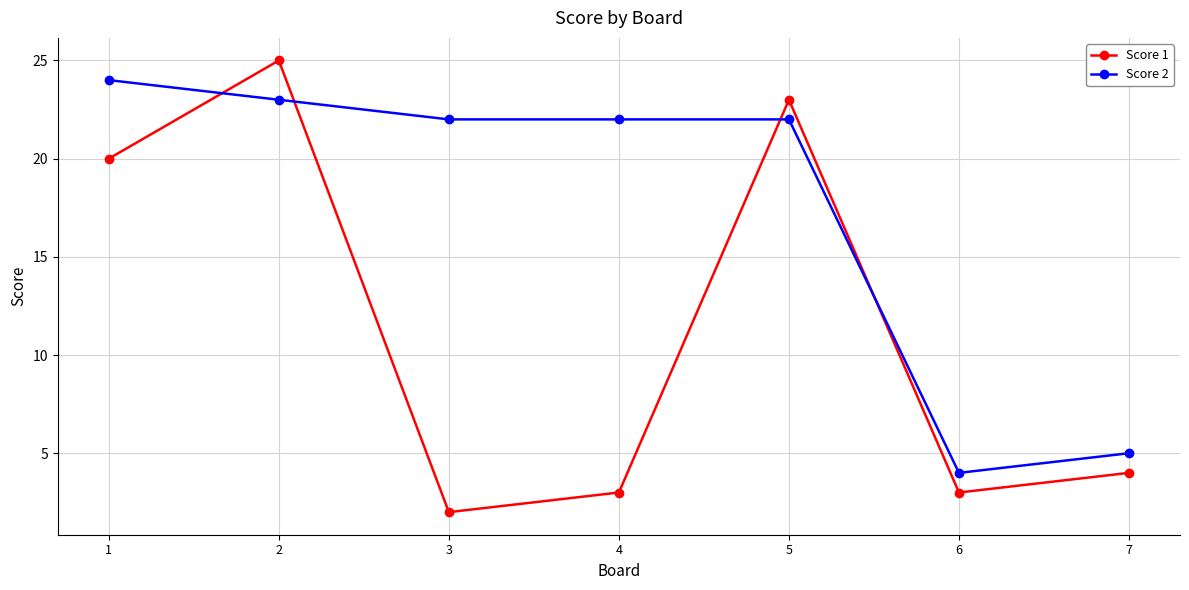

At which category is the sum across all series the highest?

2